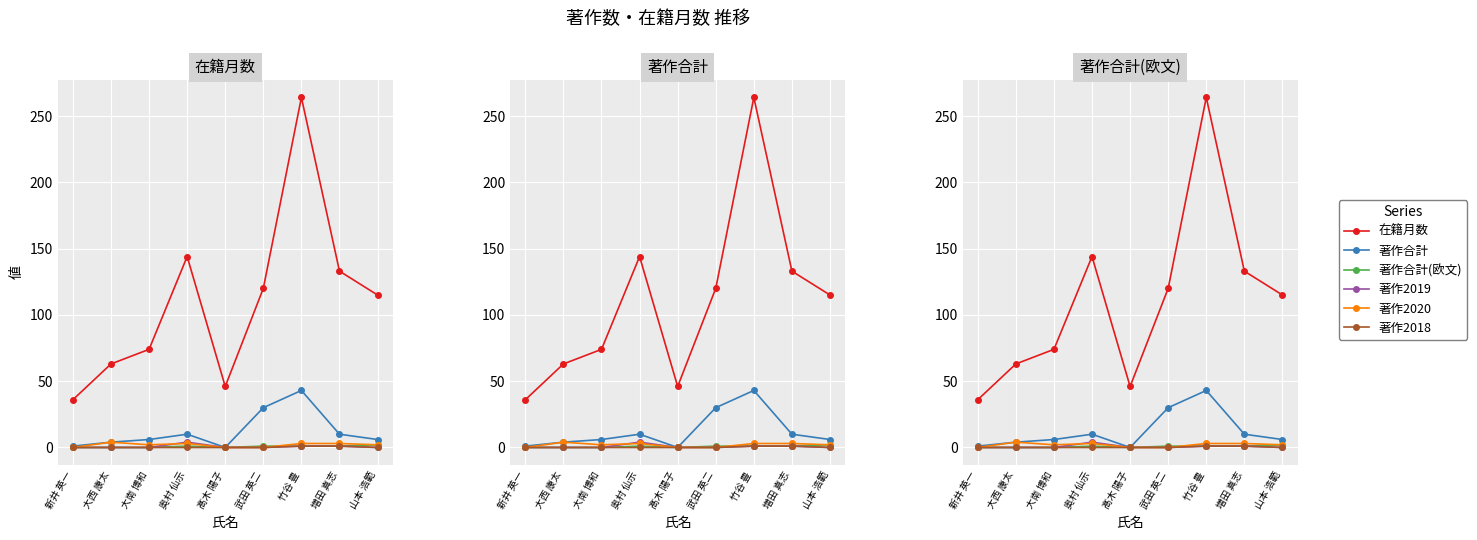

Reading left to right, extract all data points from this chart.

在籍月数: 36	63	74	144	46	120	264	133	115
著作合計: 1	4	6	10	0	30	43	10	6
著作合計(欧文): 0	0	0	1	0	1	1	1	2
著作2019: 0	0	0	4	0	0	1	1	0
著作2020: 0	4	2	3	0	0	3	3	2
著作2018: 0	0	0	0	0	0	1	1	0